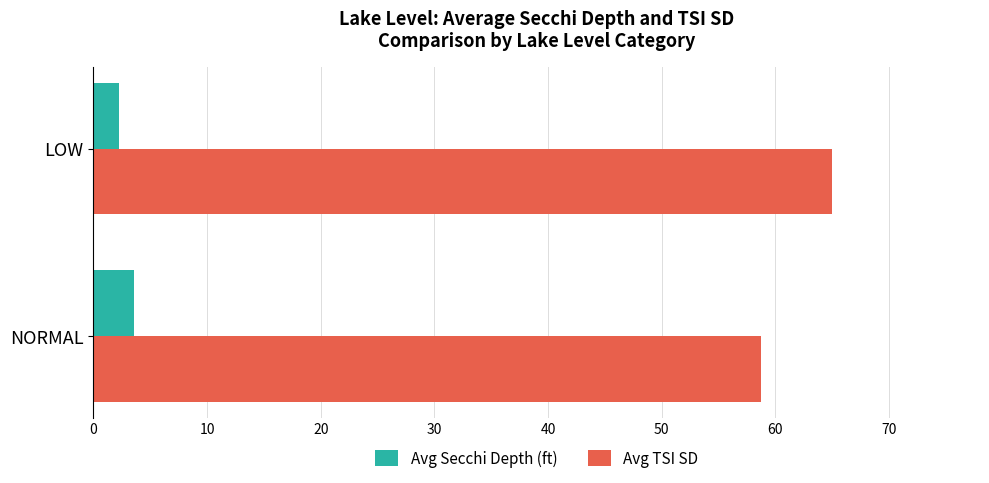

How many Avg TSI SD values are between 58 and 65?

2